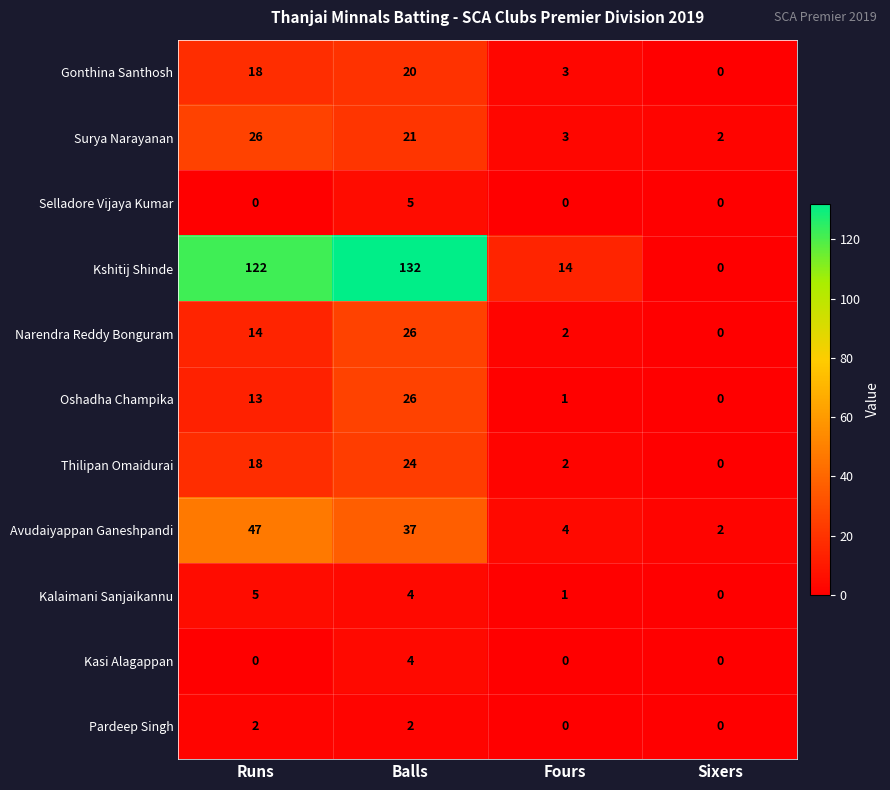

List the labels in order of Kshitij Shinde value, smallest first.

Sixers, Fours, Runs, Balls